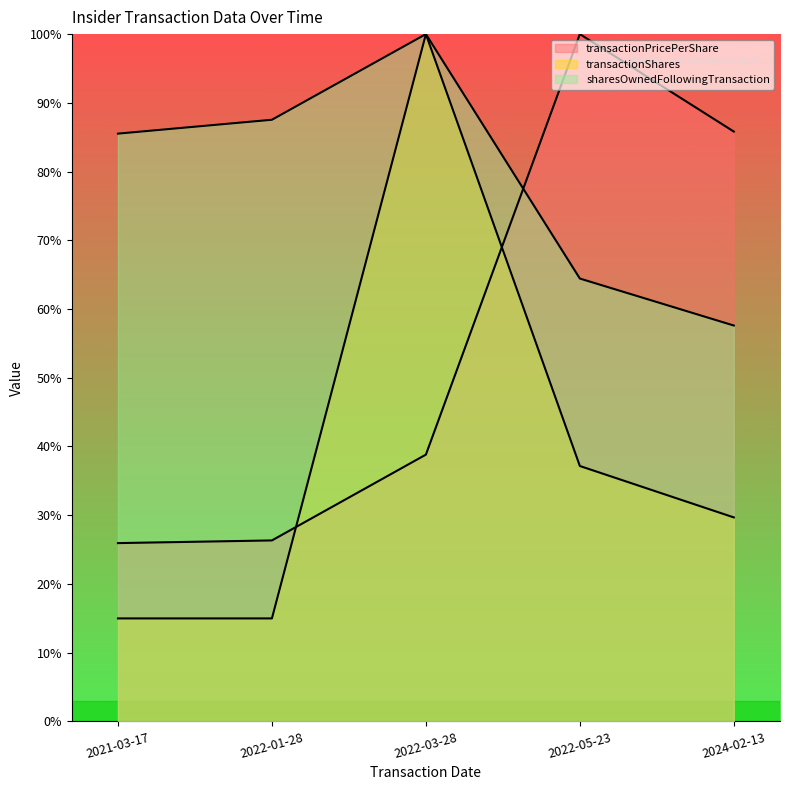

At which label does sharesOwnedFollowingTransaction first exceed 232997?

2021-03-17